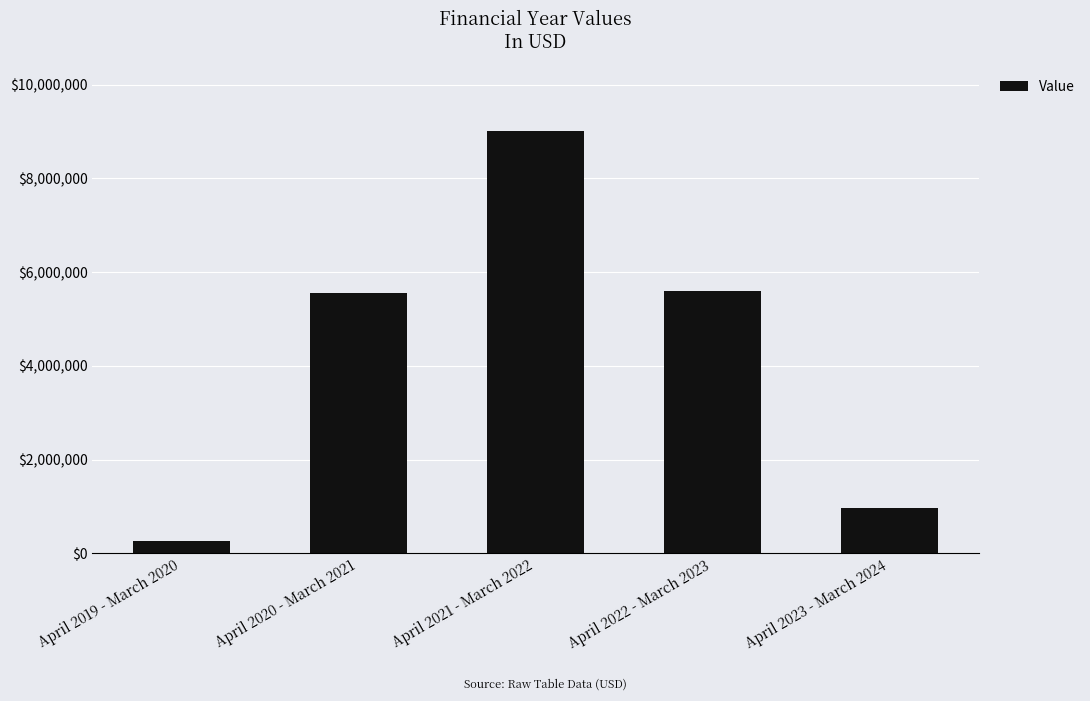

What is the sum of all values?

21418015